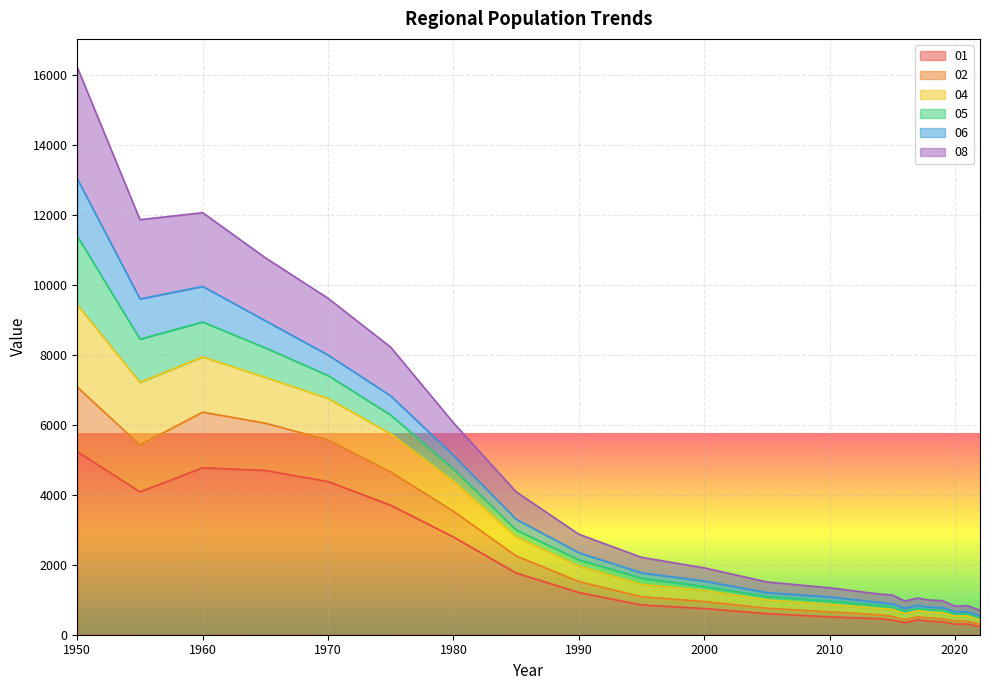

At which category does the chart reach its minimum across all series?

2022